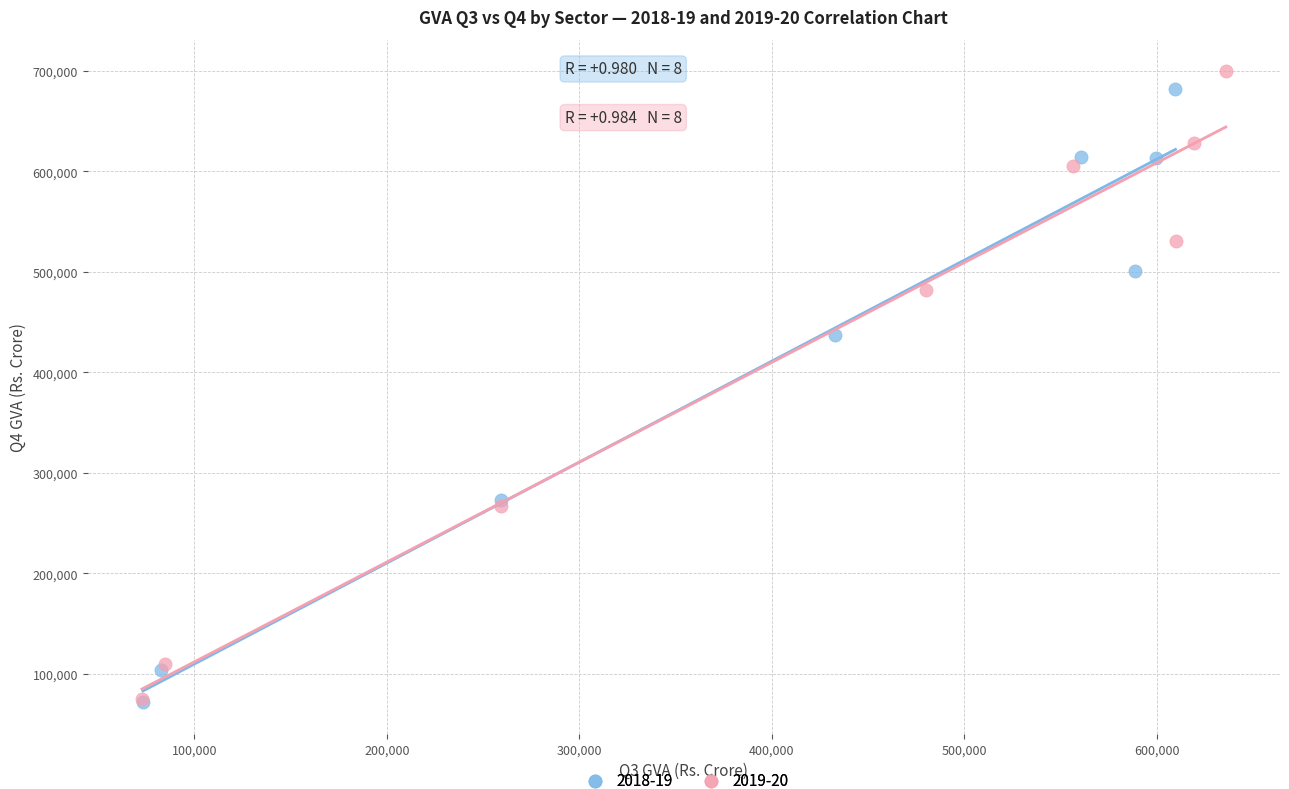

Which series reaches the maximum Y coordinate?

2019-20